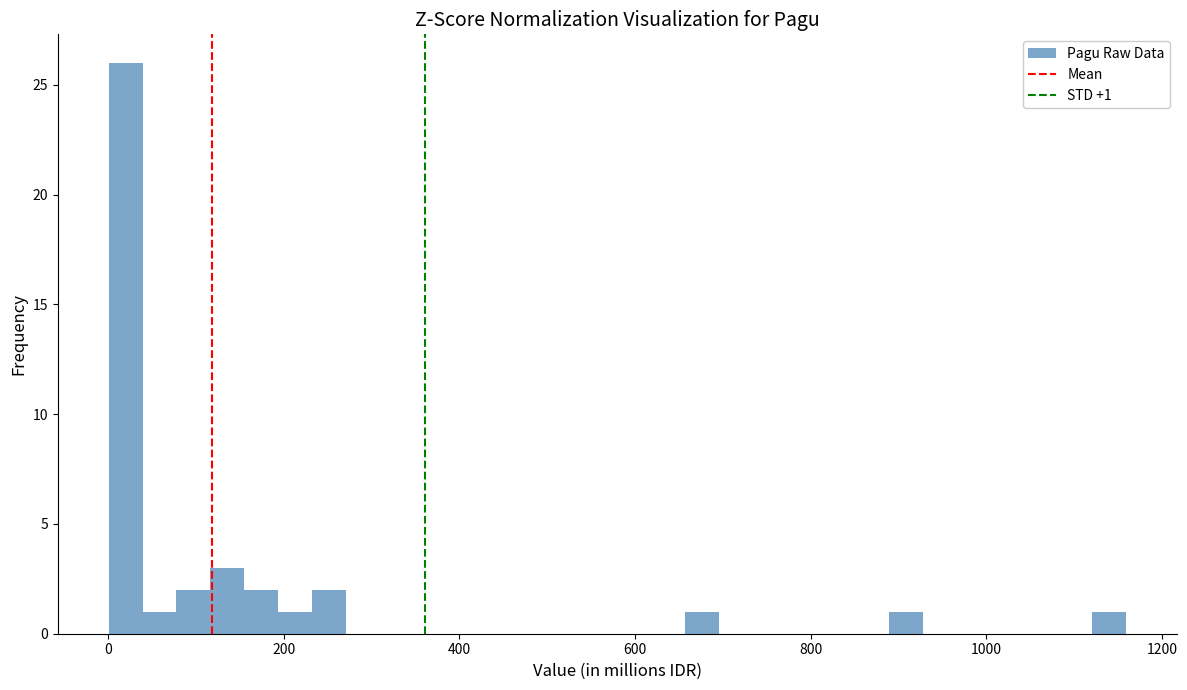

Around what value on the x-axis is the tallest bar? Give the approximate position of its centre, as read against the axis.

20